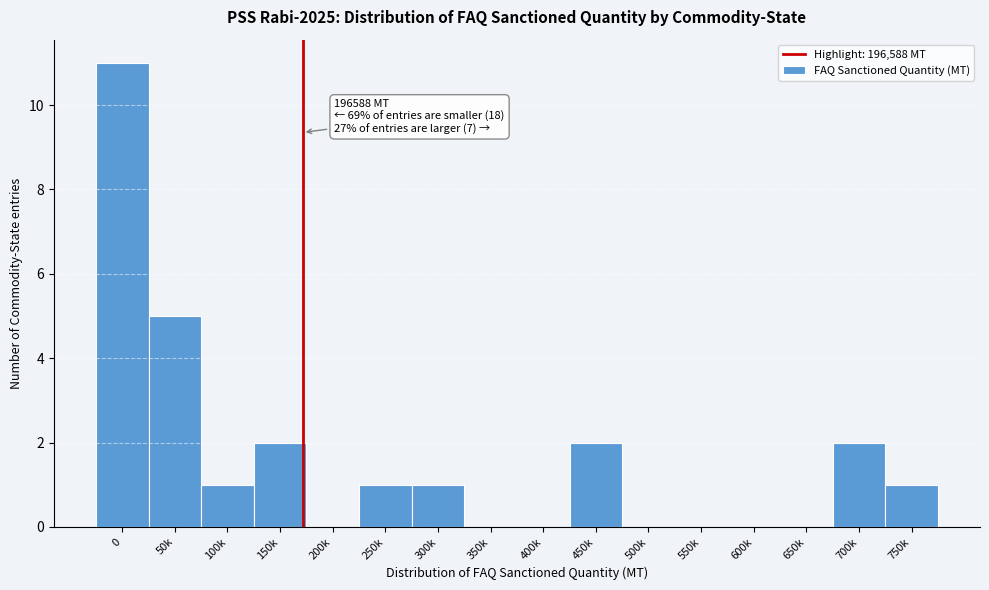

Reading left to right, transcribe all the data shown in this chart.

0=11	50k=5	100k=1	150k=2	200k=0	250k=1	300k=1	350k=0	400k=0	450k=2	500k=0	550k=0	600k=0	650k=0	700k=2	750k=1